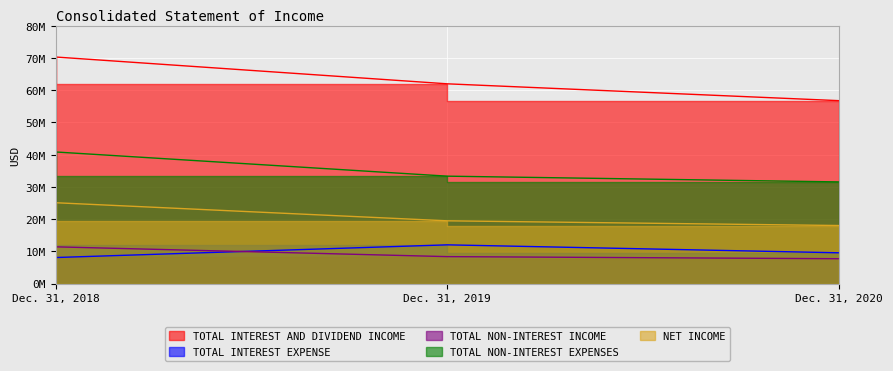

What is the difference between the highest and lowest values at Dec. 31, 2019?

53594000